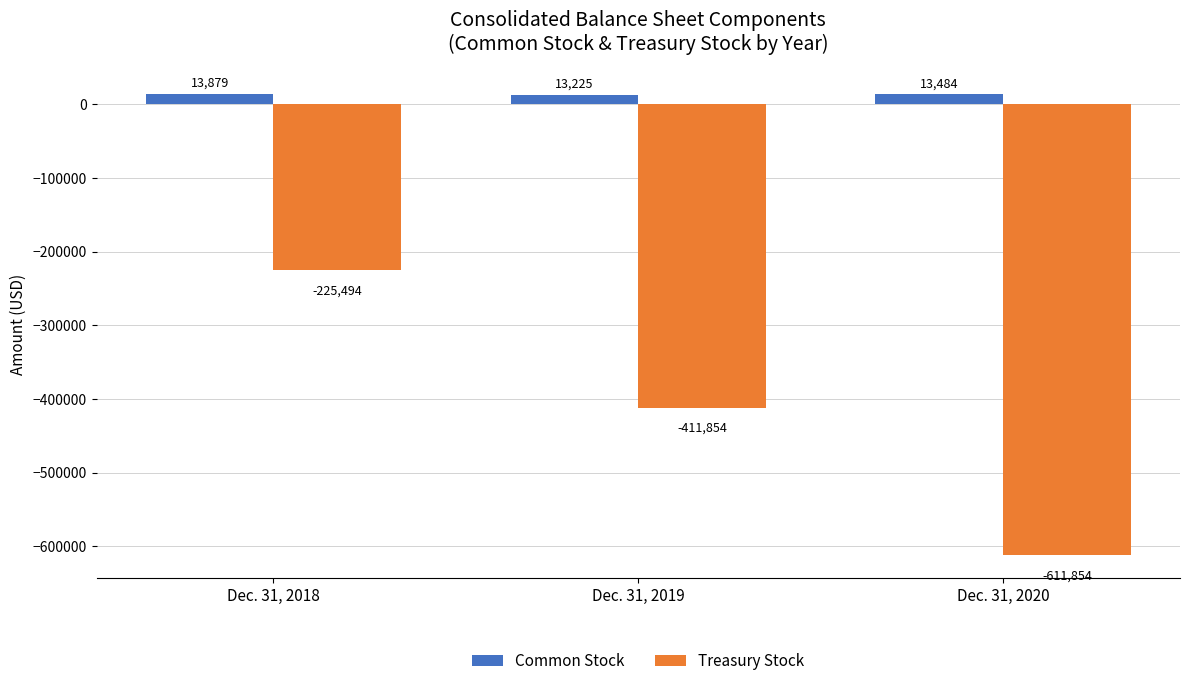

Rank the series by their maximum value, from lowest to highest.

Treasury Stock, Common Stock